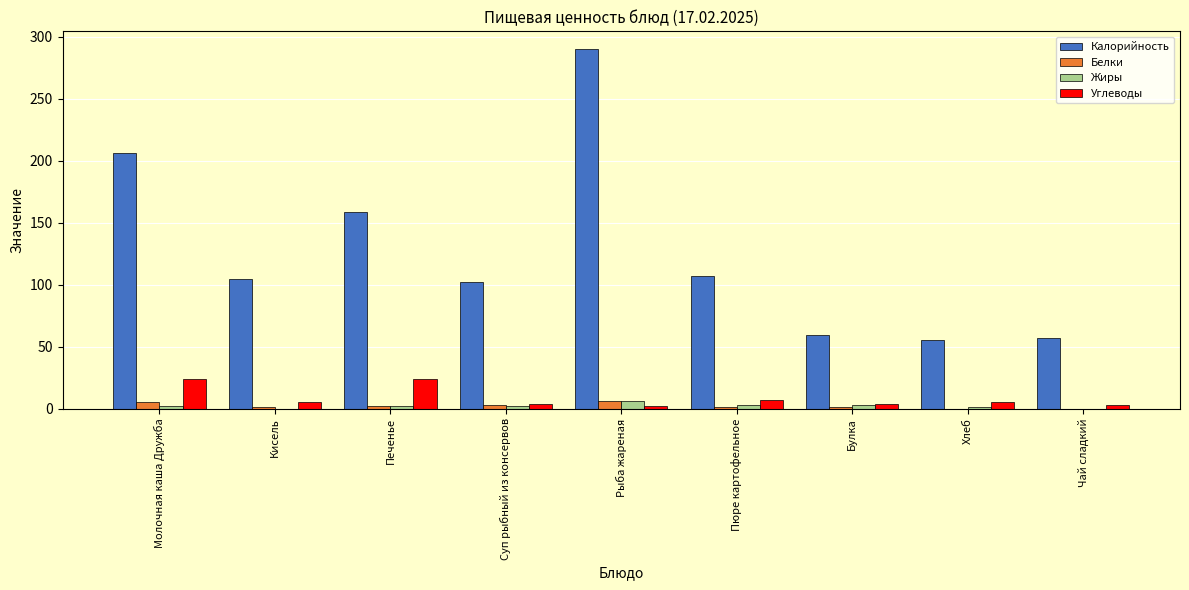

Are the bars horizontal?

No